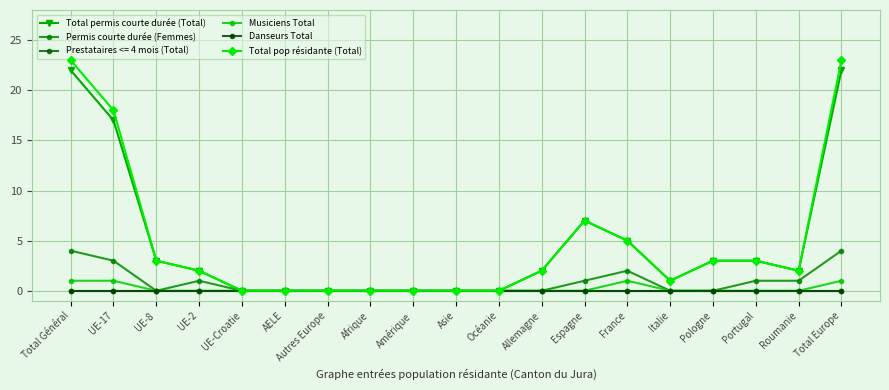

What position from the right is AELE?

14